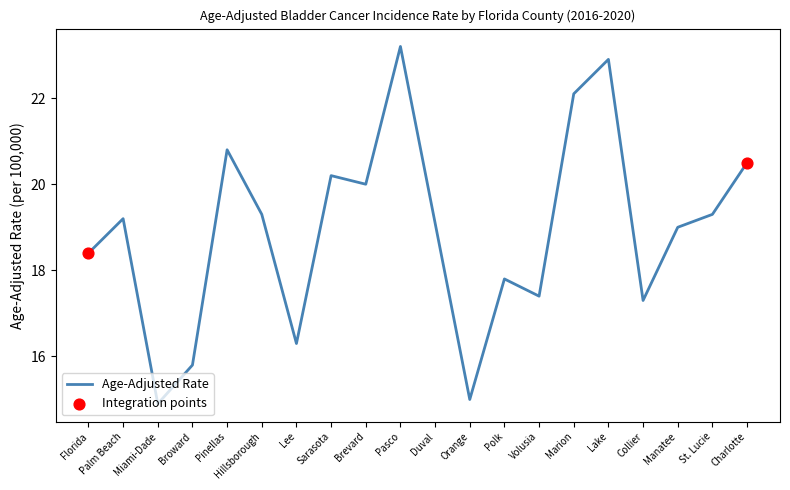

What position from the left is St. Lucie?

19